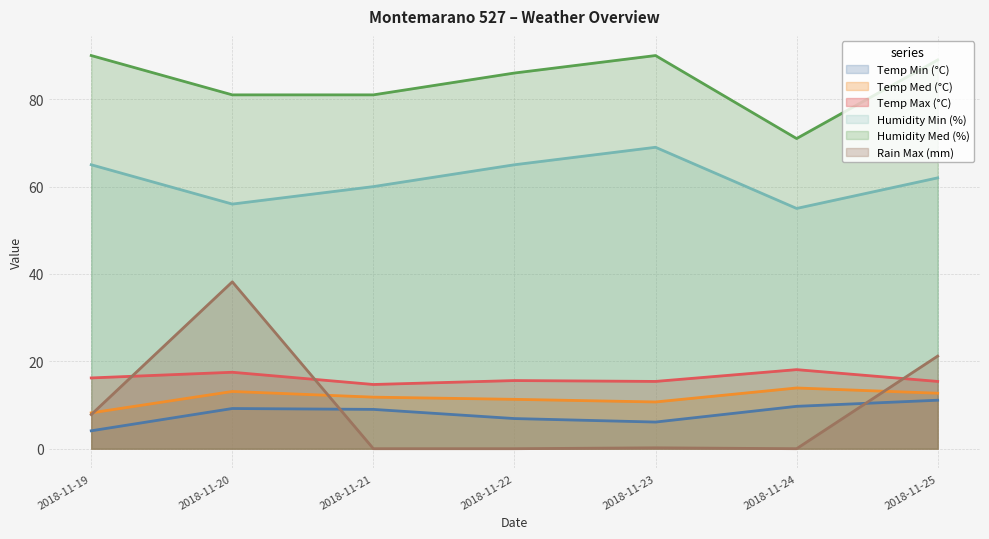

What is the spread (max minus min) of values at 2018-11-21?

81.0